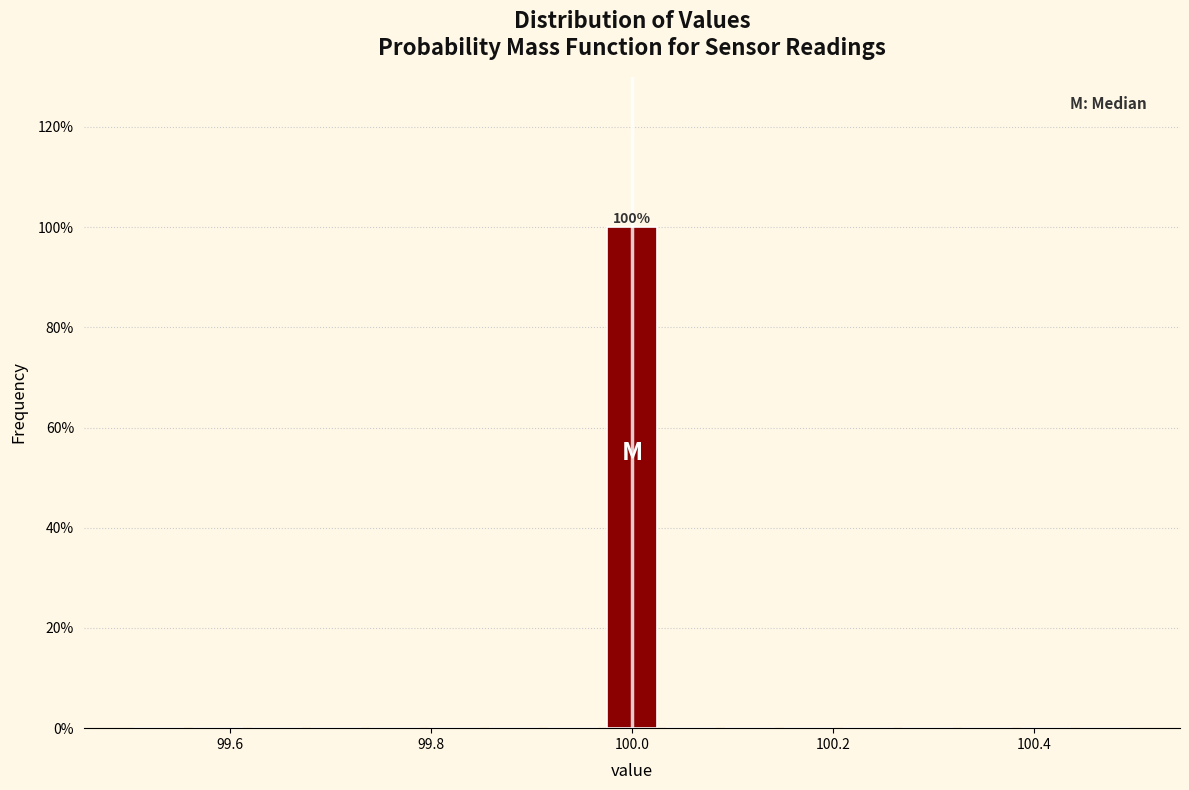

Read against the x-axis, roughly where is the centre of the tallest bar?

100.00